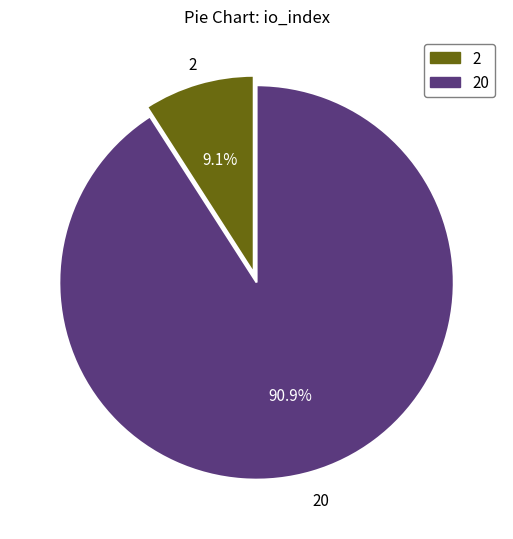

How many slices are in this pie chart?

2